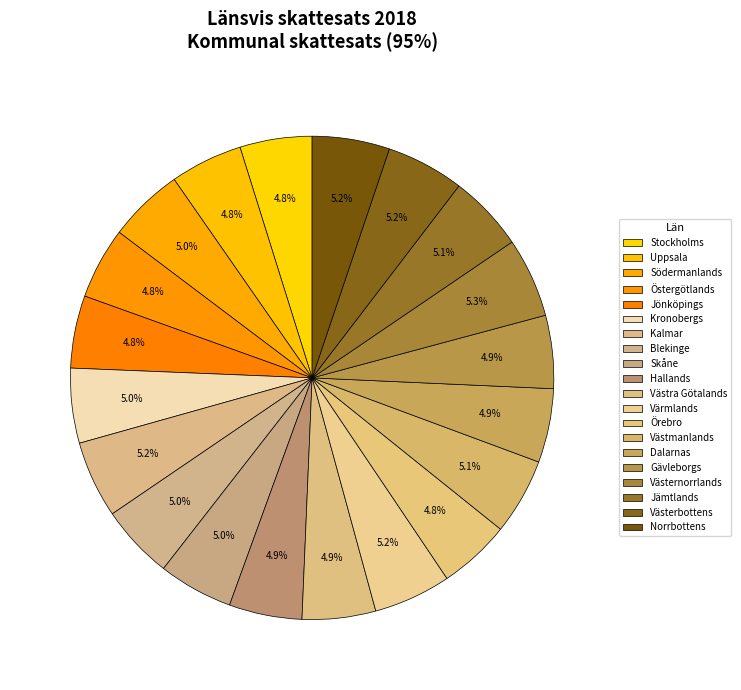

What percentage is the Örebro slice, to the nearest percent?

5%